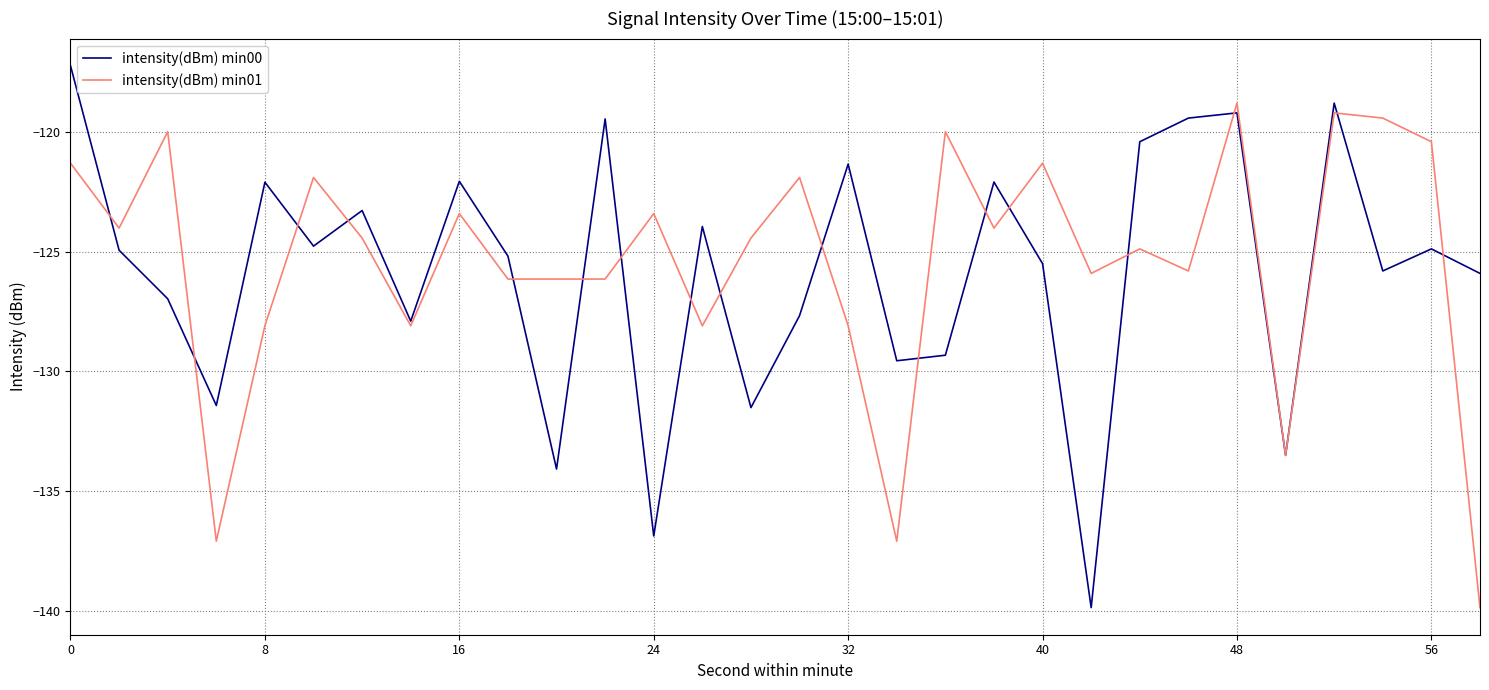

What is the highest value of the intensity(dBm) min01 series?

-118.8